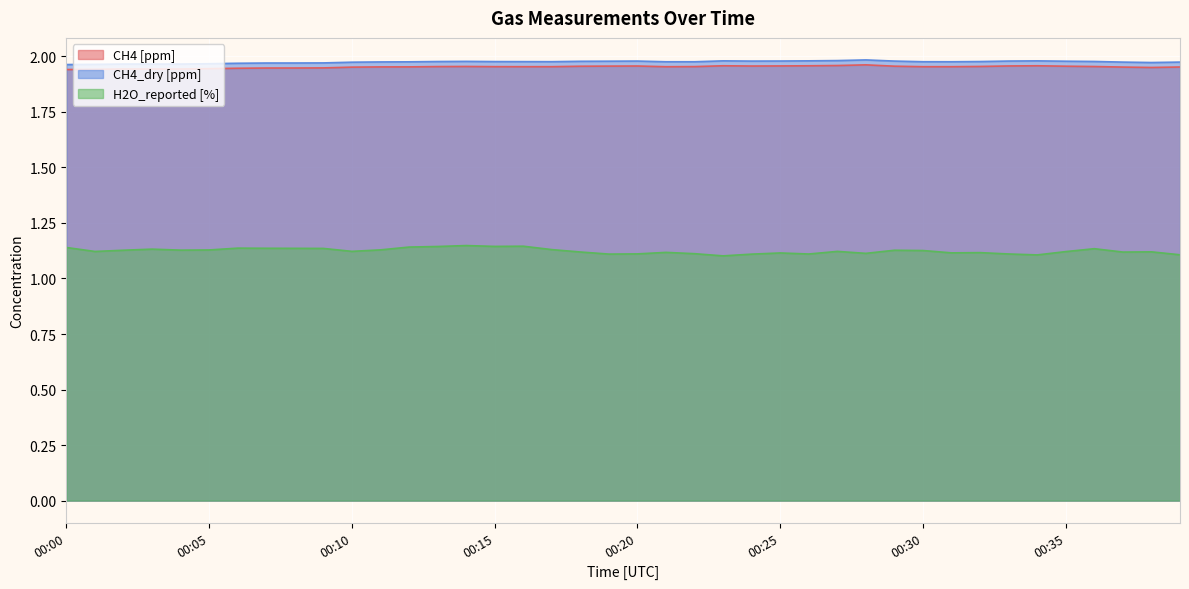

The CH4 [ppm] series shows 2.0 at 00:14. True or false?

True